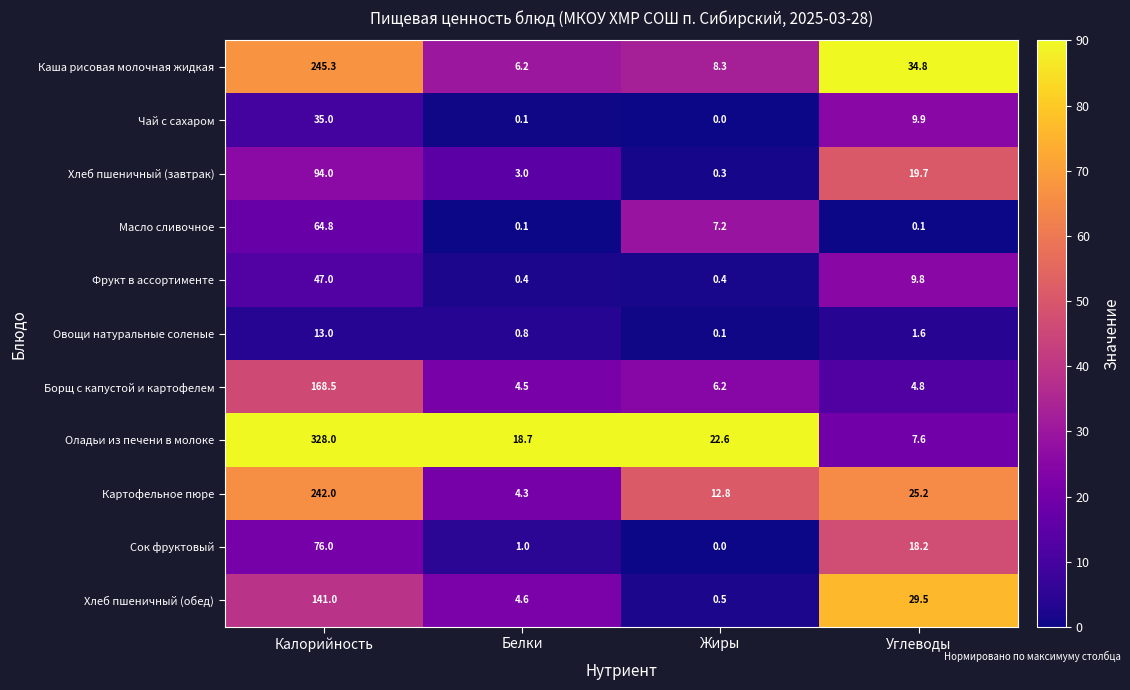

What is the minimum value for Хлеб пшеничный (завтрак)?

0.3